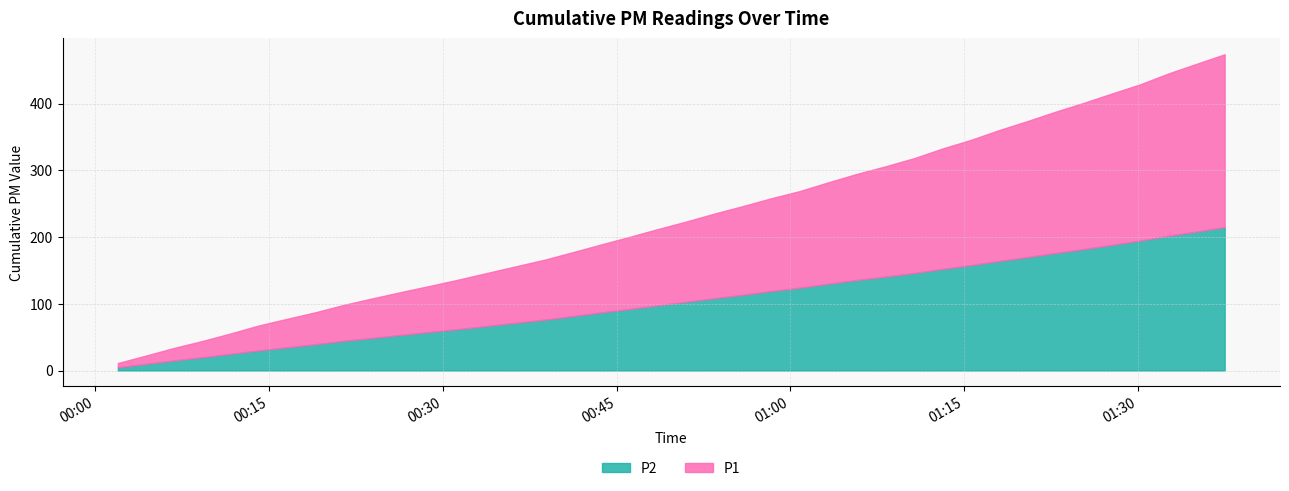

What is the difference between the maximum and minimum values in the P2 series?

210.0